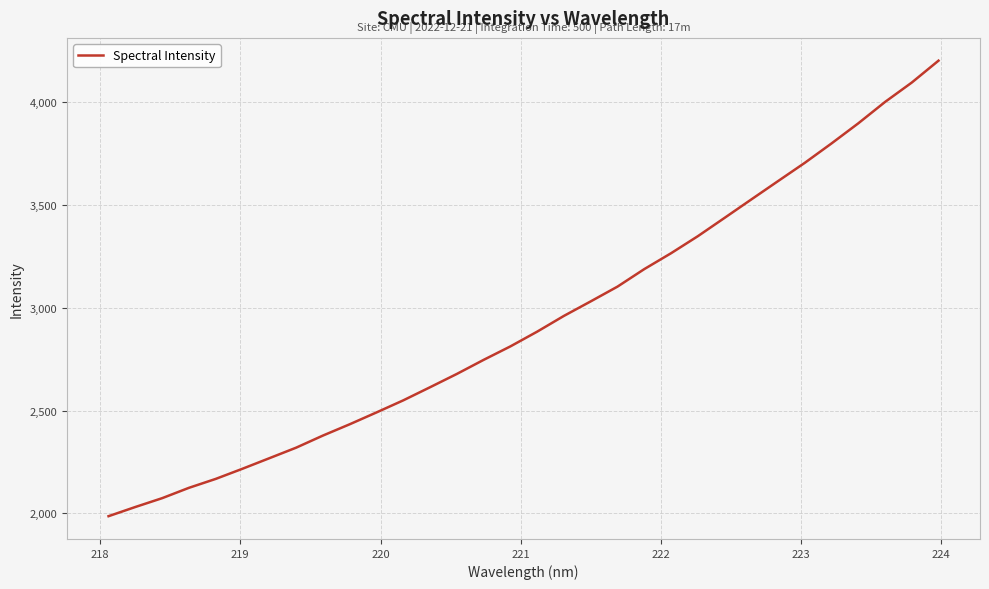

Does the chart have visible grid lines?

Yes